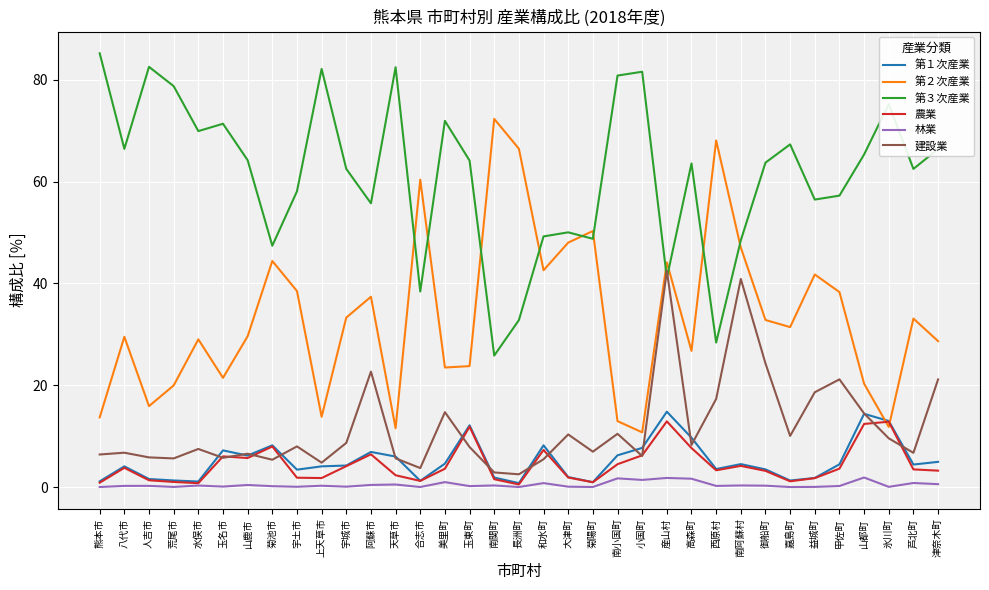

True or false: 建設業 and 第２次産業 intersect in this chart.

False